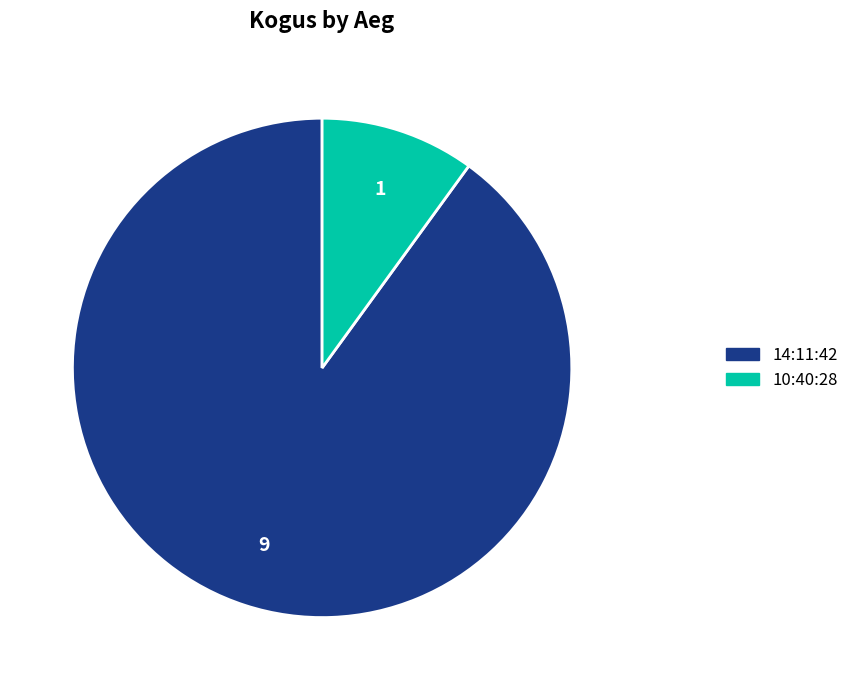

Between 14:11:42 and 10:40:28, which is larger?

14:11:42